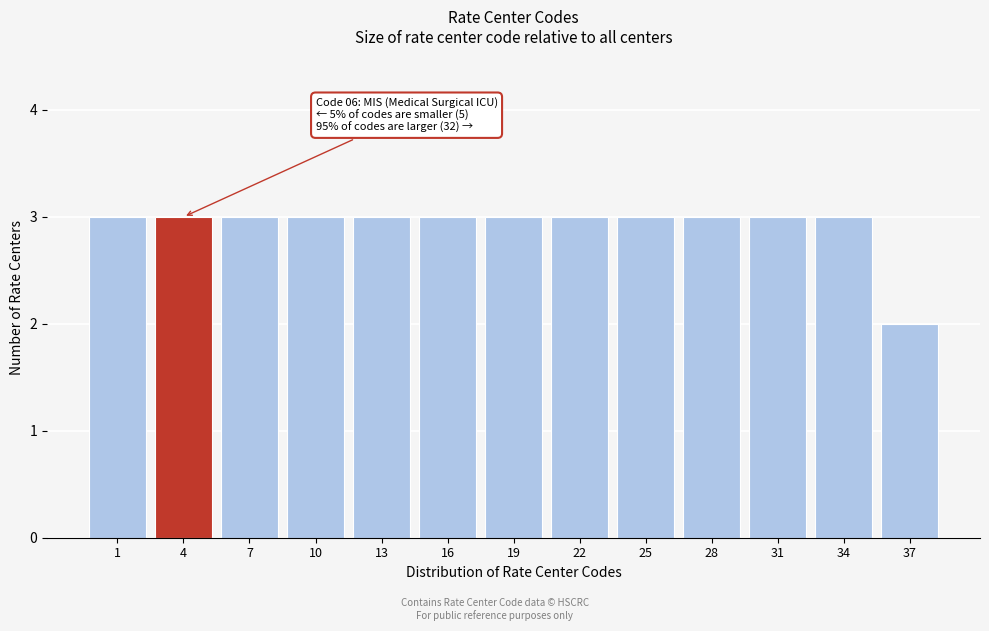

Reading right to left, list all the values displayed in this chart.

37=2	34=3	31=3	28=3	25=3	22=3	19=3	16=3	13=3	10=3	7=3	4=3	1=3